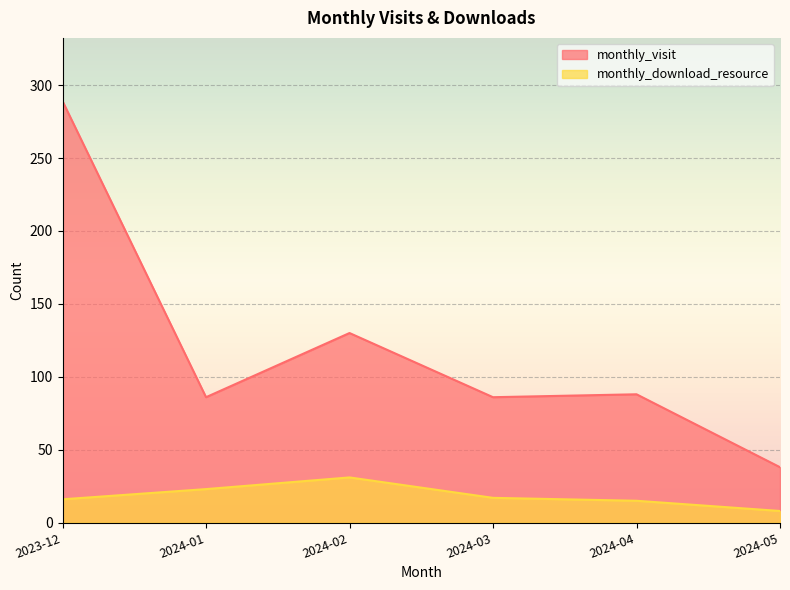

What is the total value across all series at 2023-12?

305